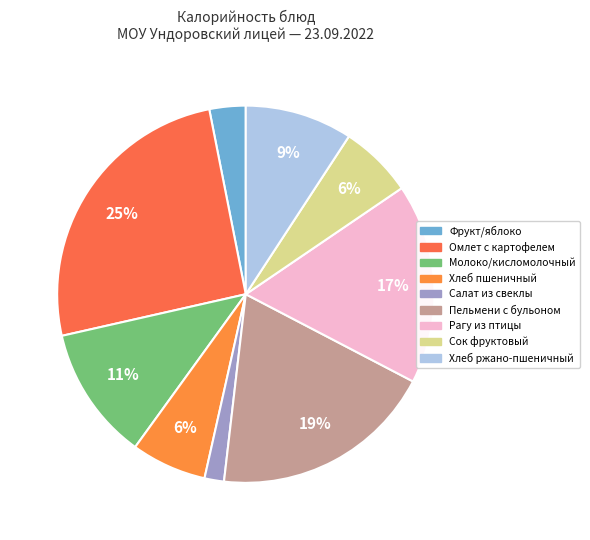

To the nearest percent, what percentage of the pie is Хлеб пшеничный?

6%